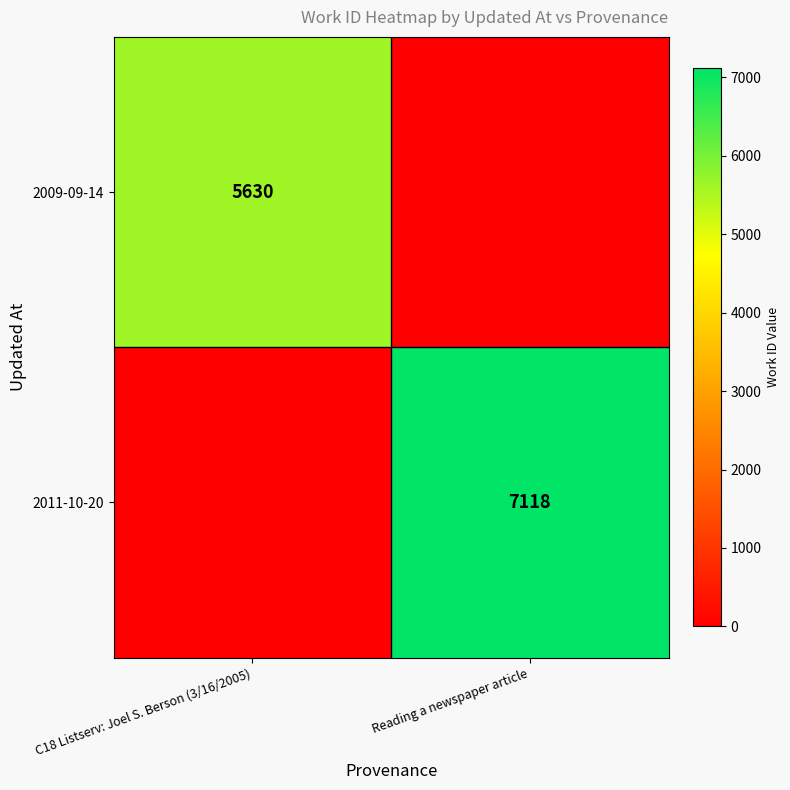

Count the number of data series in this chart.

2